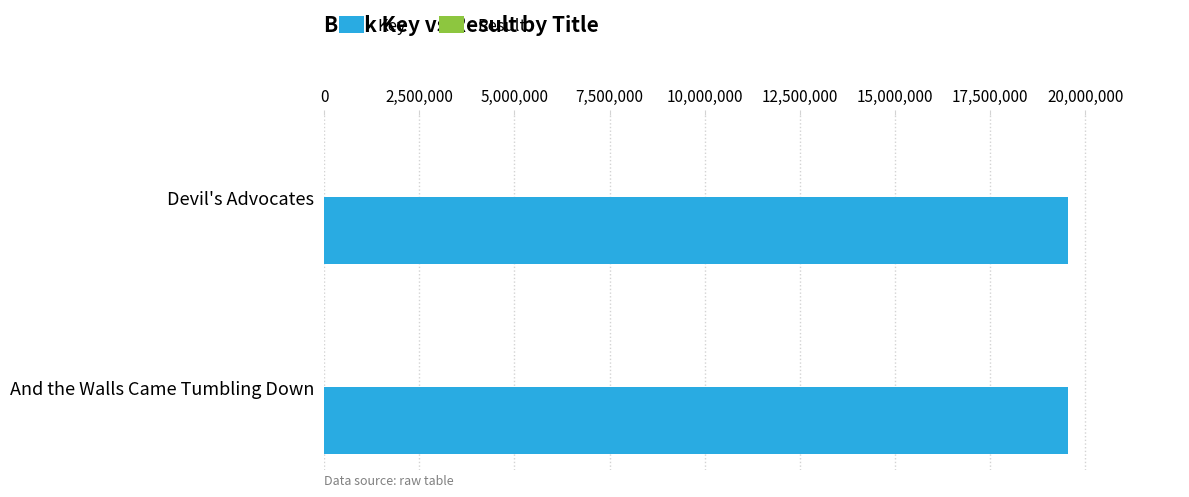

Which series has the largest total across all categories?

Key